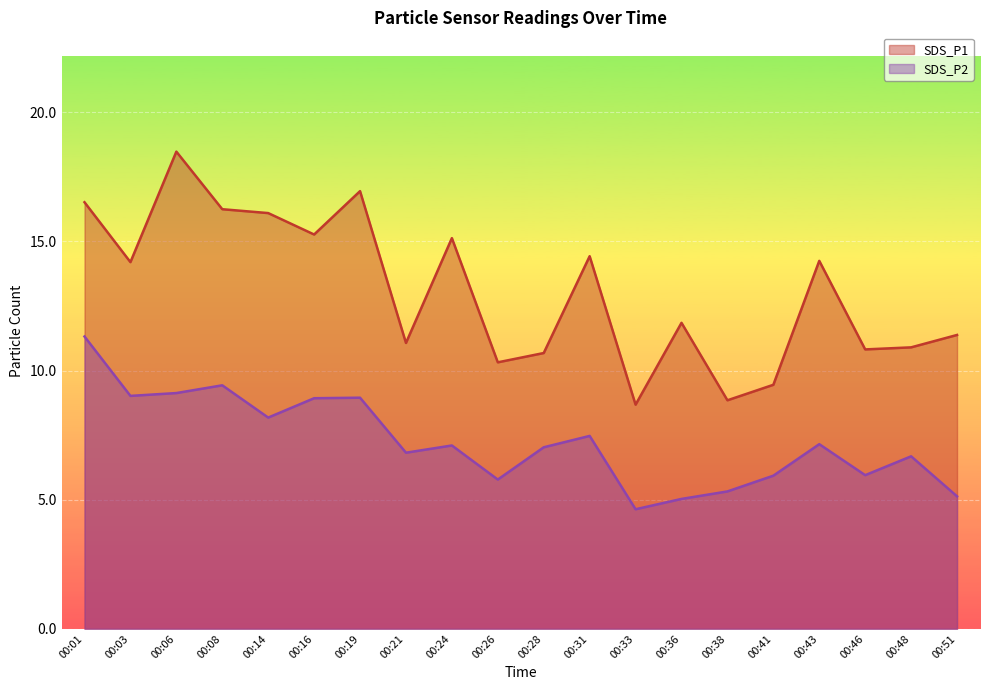

What is the sum of all SDS_P1 values?

261.6